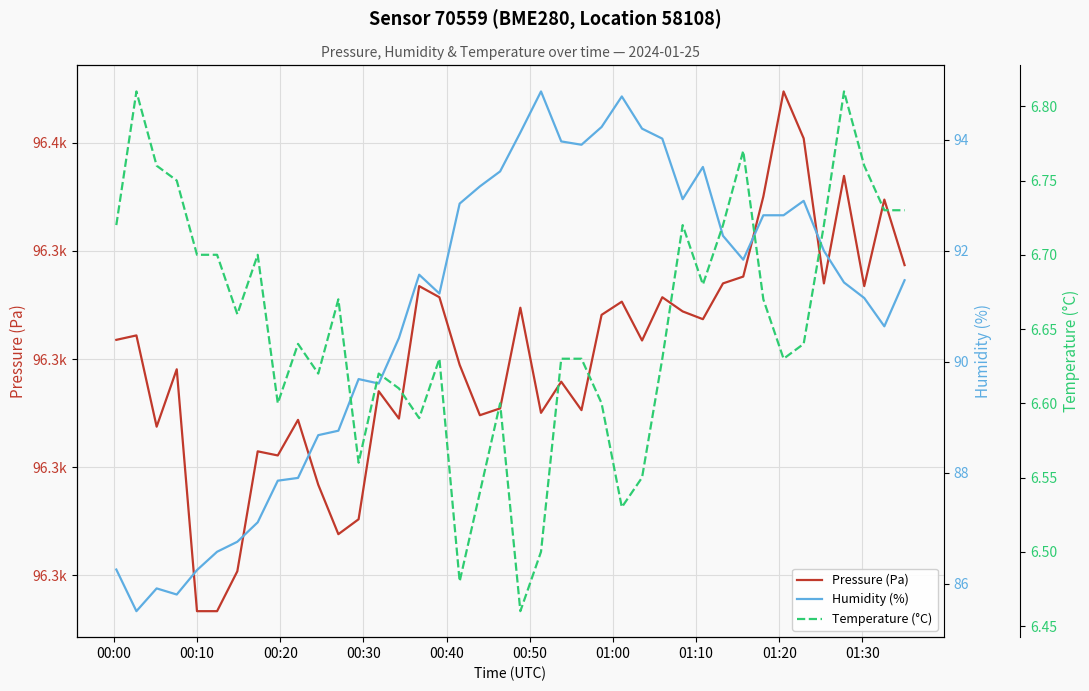

Is this an area chart (filled region under the line)?

No